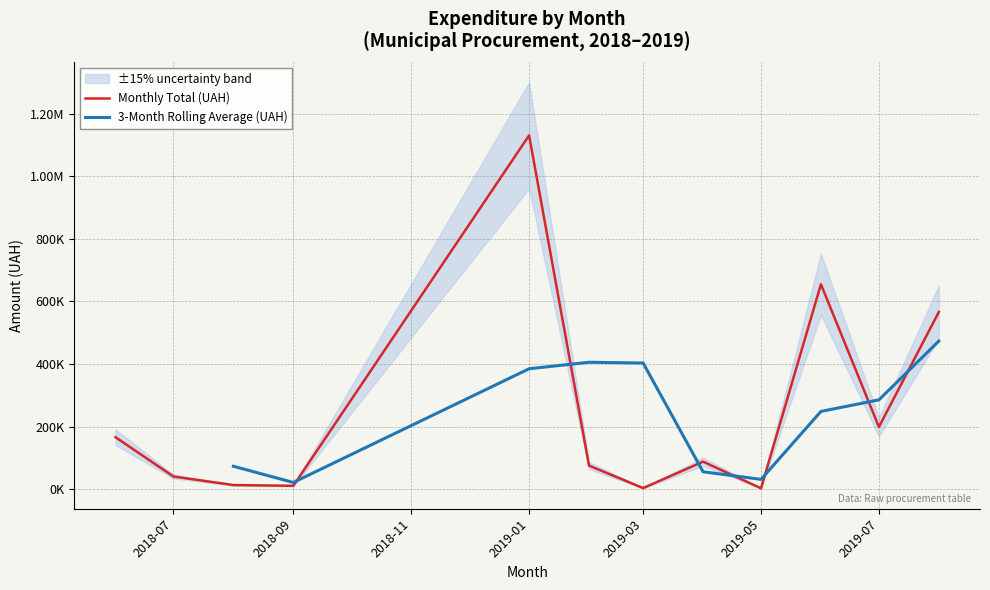

Rank the categories by value from highest to lowest.

0, 22, 18, 17, 21, 14, 4, 5, 6, 1, 2, 7, 20, 12, 13, 10, 19, 16, 8, 11, 15, 3, 9